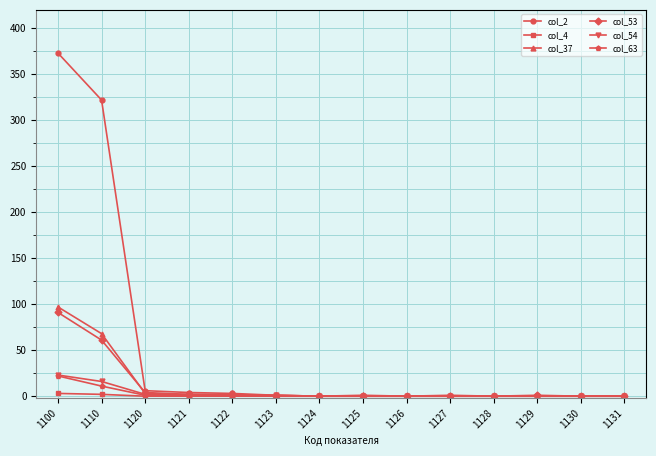

Which series has the widest spread of values?

col_2